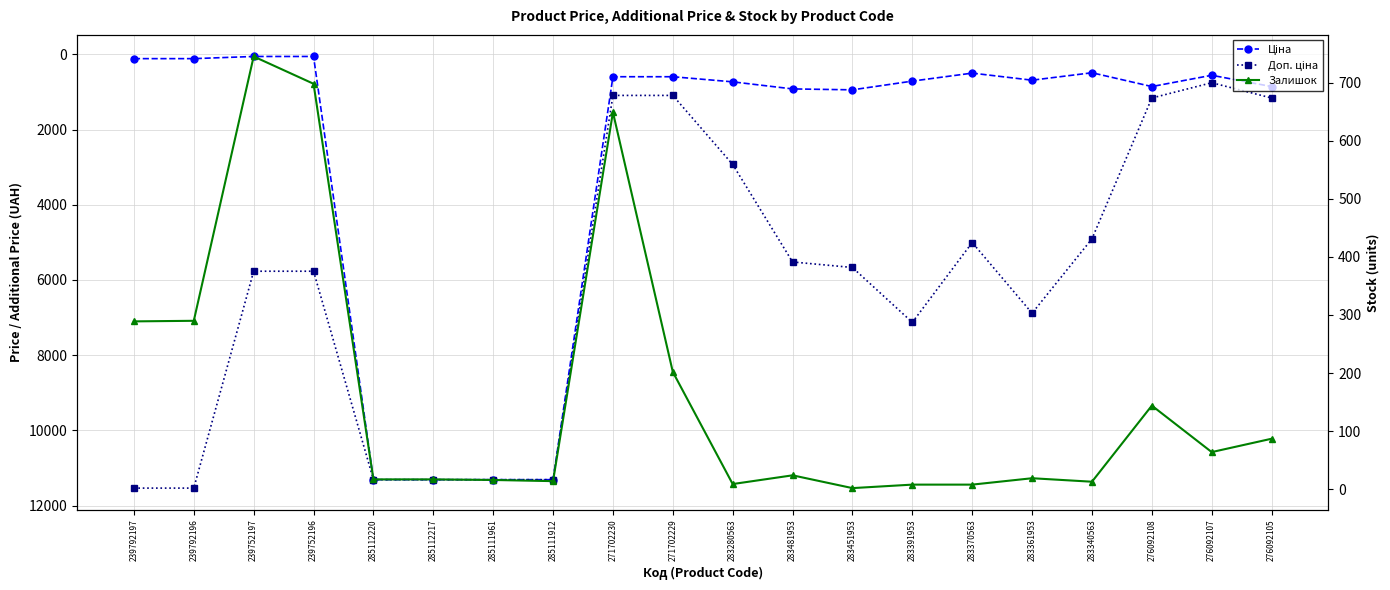

Reading left to right, extract all data points from this chart.

Ціна: 239792197=115.4	239792196=115.4	239752197=57.7	239752196=57.7	285112220=11312.5	285112217=11312.5	285111961=11312.5	285111912=11312.5	271702230=596.5	271702229=596.5	283280563=732.5	283481953=920.5	283451953=944.9	283391953=713.0	283370563=500.5	283361953=688.5	283340563=490.8	276092108=857.9	276092107=557.6	276092105=857.9
Доп. ціна: 239792197=11537.0	239792196=11537.0	239752197=5769.0	239752196=5769.0	285112220=11312.5	285112217=11312.5	285111961=11312.5	285111912=11312.5	271702230=1093.7	271702229=1093.7	283280563=2930.0	283481953=5523.0	283451953=5669.5	283391953=7129.6	283370563=5005.4	283361953=6885.5	283340563=4907.7	276092108=1162.5	276092107=756.0	276092105=1162.5
Залишок: 239792197=289.0	239792196=290.0	239752197=745.0	239752196=698.0	285112220=17.0	285112217=17.0	285111961=16.0	285111912=14.0	271702230=649.0	271702229=202.0	283280563=9.0	283481953=24.0	283451953=2.0	283391953=8.0	283370563=8.0	283361953=19.0	283340563=13.0	276092108=144.0	276092107=64.0	276092105=87.0